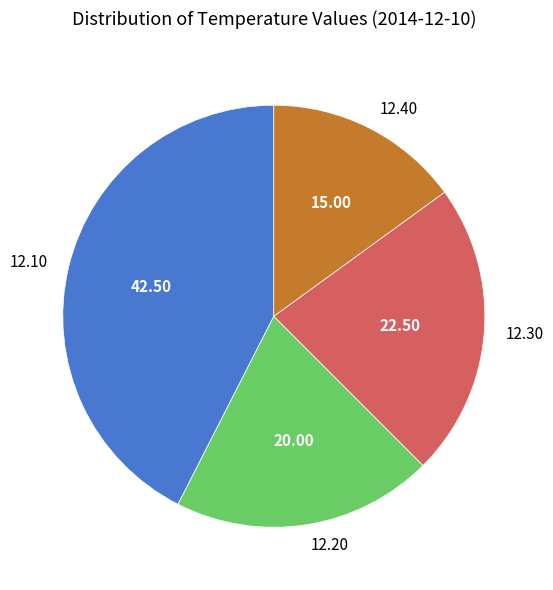

Rank the categories by value from highest to lowest.

12.10, 12.30, 12.20, 12.40